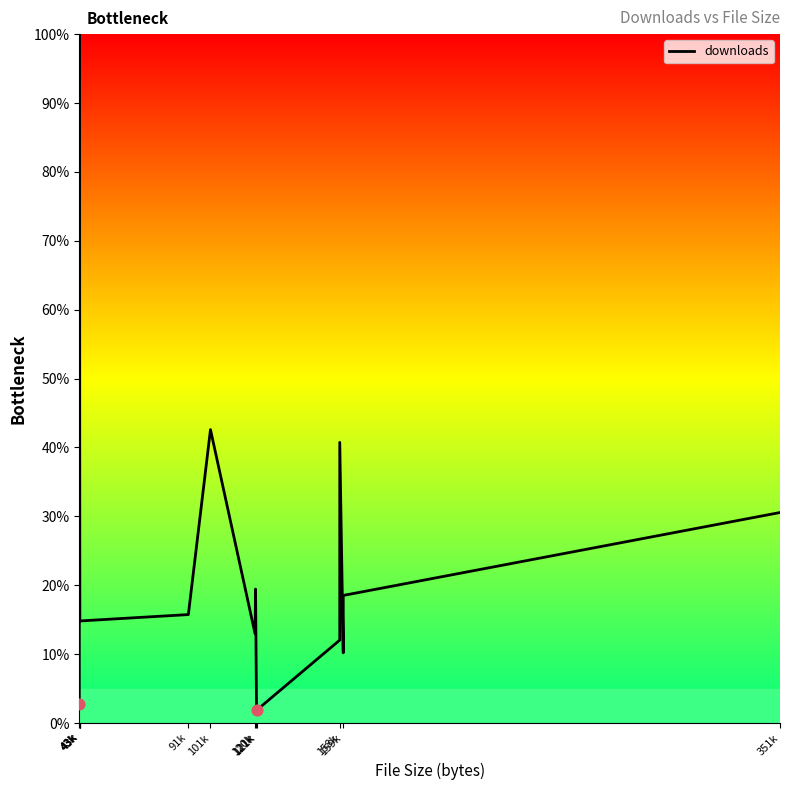

What is the change in value from 159k to 351k?

+12.0